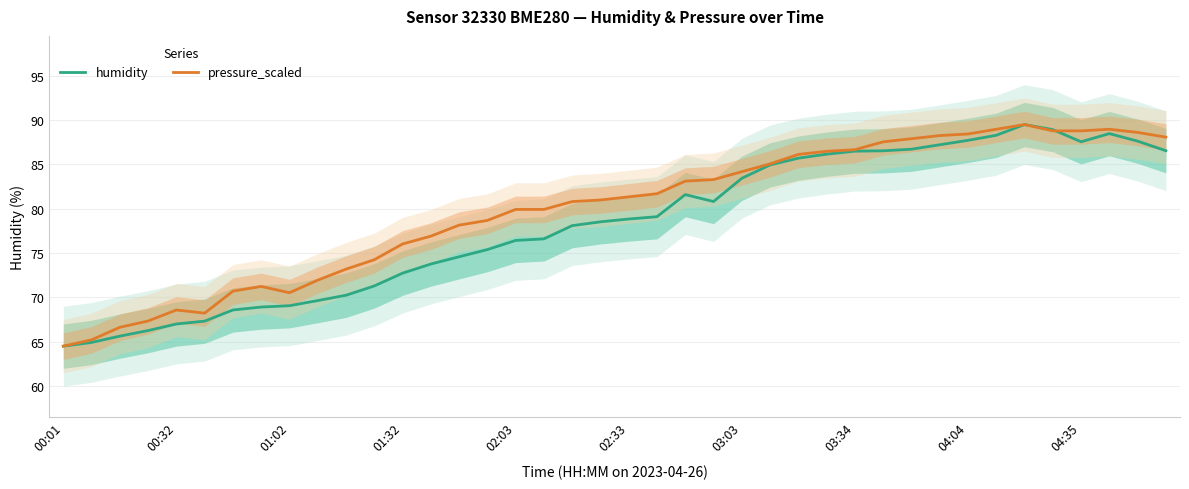

True or false: pressure_scaled has a value of 81.0 at 19.

True